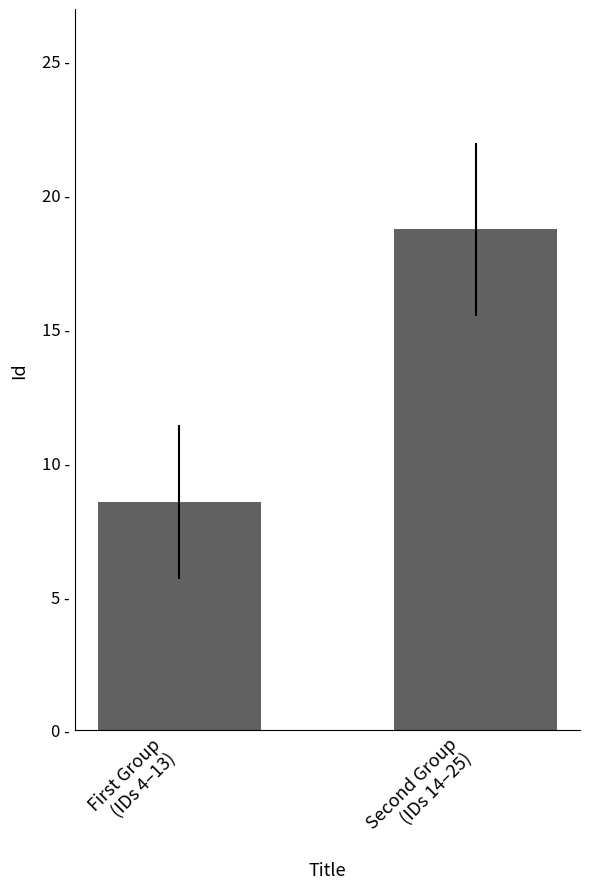

Rank the categories by value from highest to lowest.

Second Group
(IDs 14–25), First Group
(IDs 4–13)